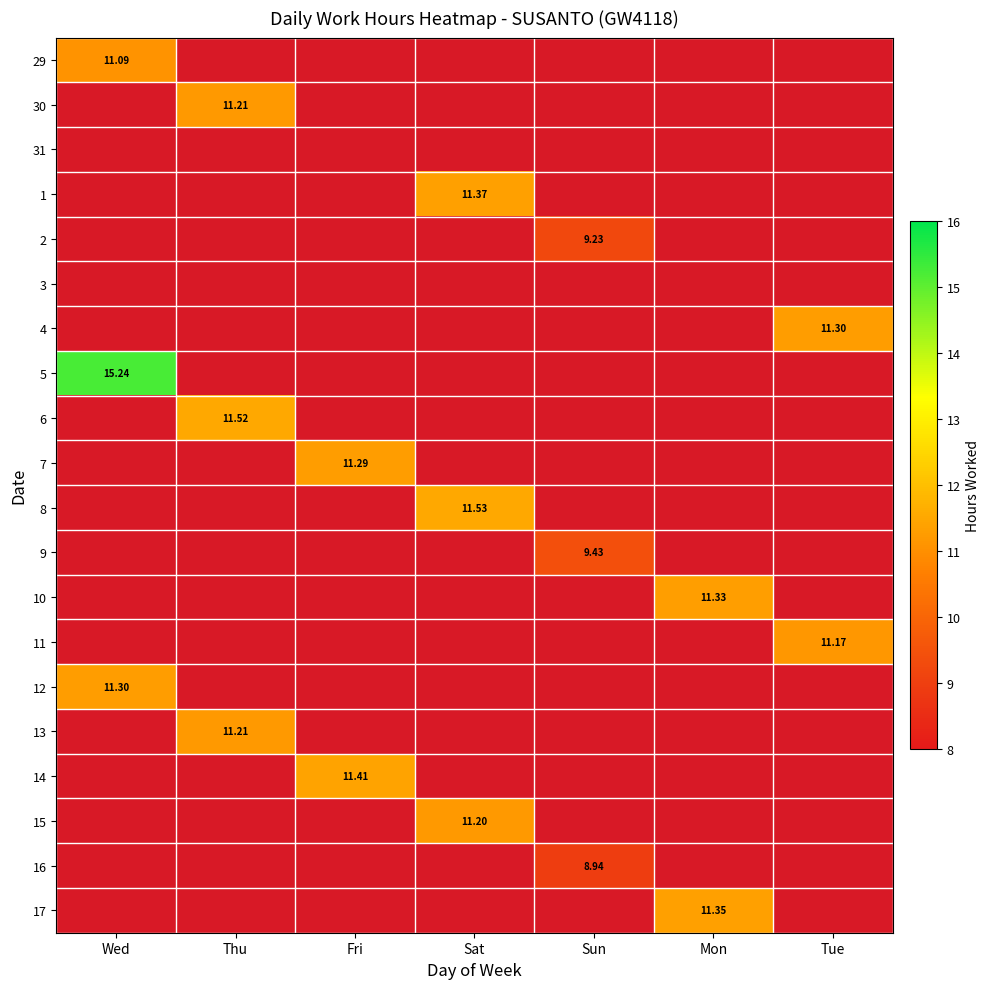

How many data points in 15 are above 11?

1